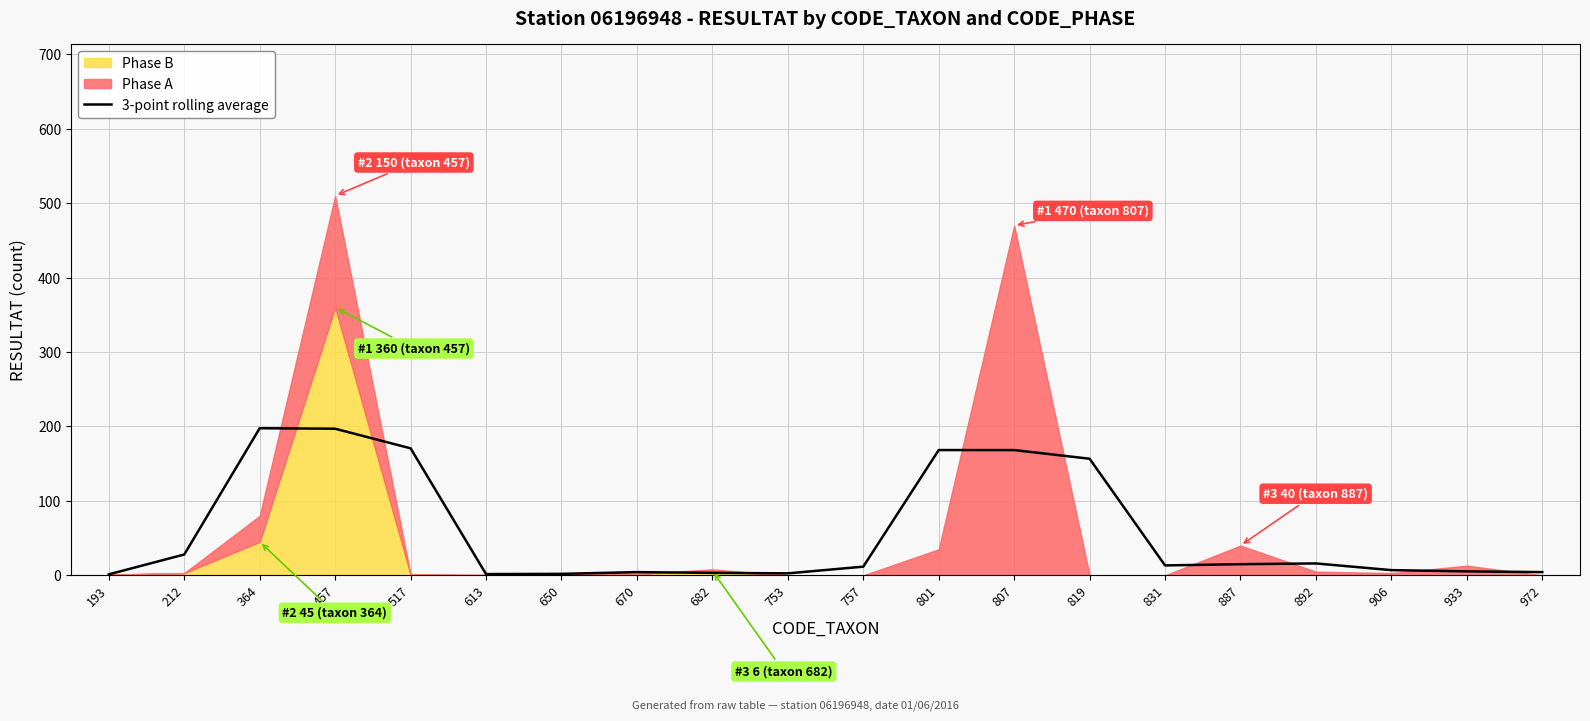

What is the difference between the maximum and minimum values?

196.3